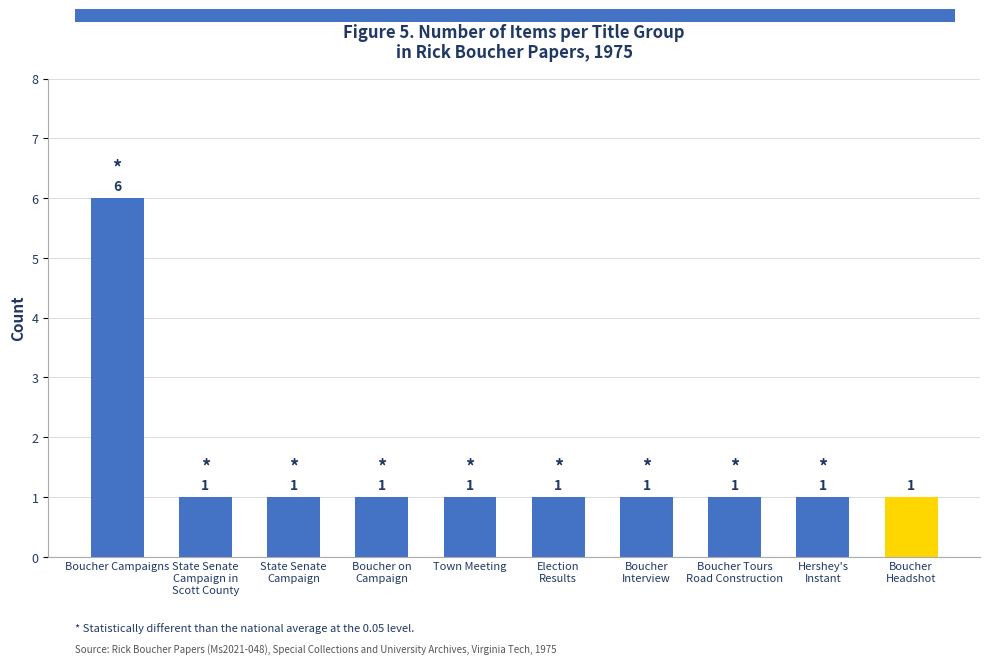

What is the minimum value shown in the chart?

1